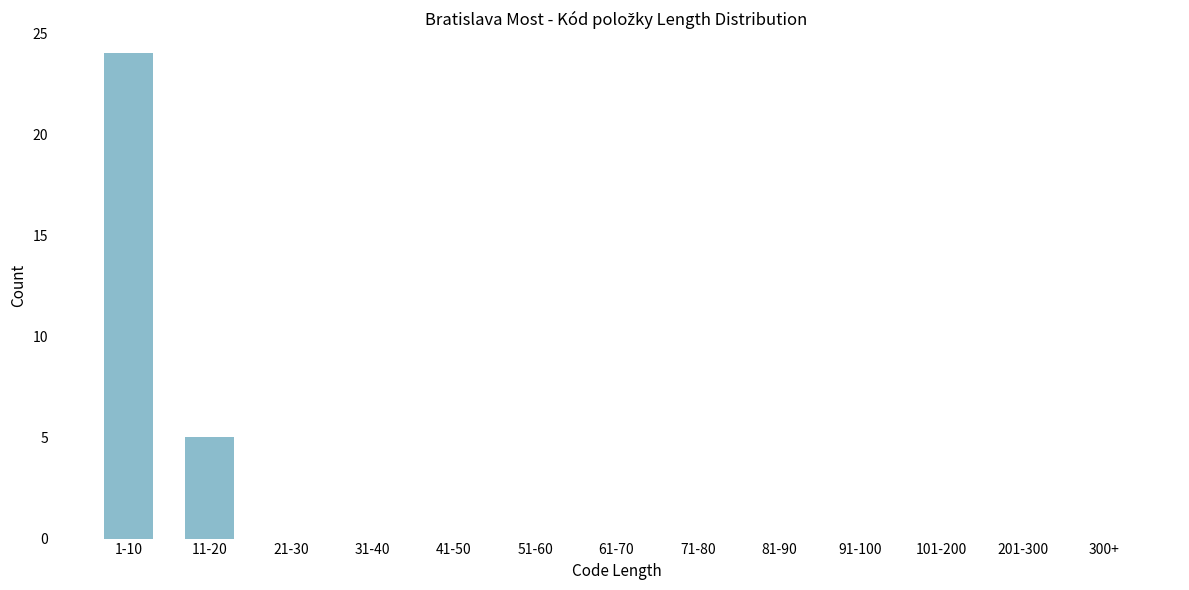

Reading right to left, what are all the values shown in this chart?

300+=0	201-300=0	101-200=0	91-100=0	81-90=0	71-80=0	61-70=0	51-60=0	41-50=0	31-40=0	21-30=0	11-20=5	1-10=24